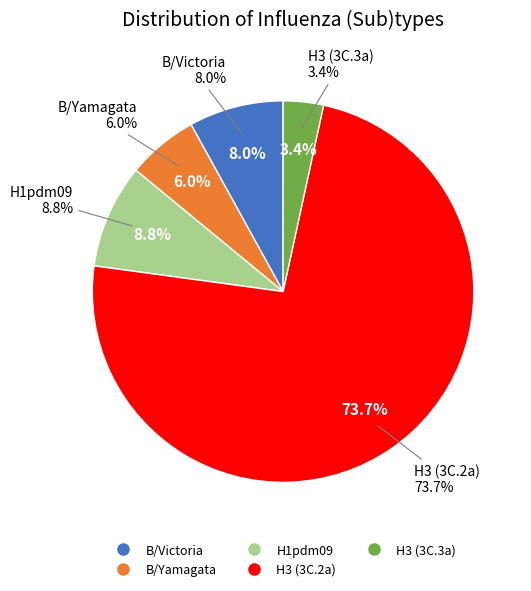

To the nearest percent, what percentage of the pie is H3 (3C.2a)?

74%